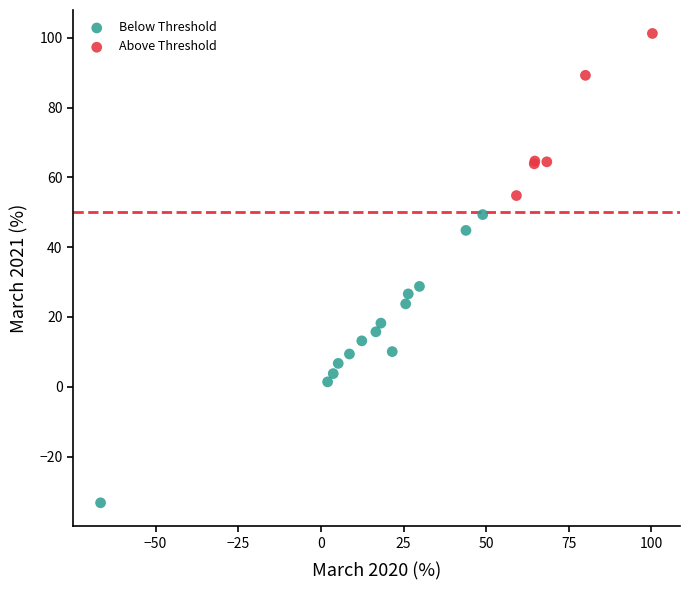

Which series contains the highest Y value?

Above Threshold